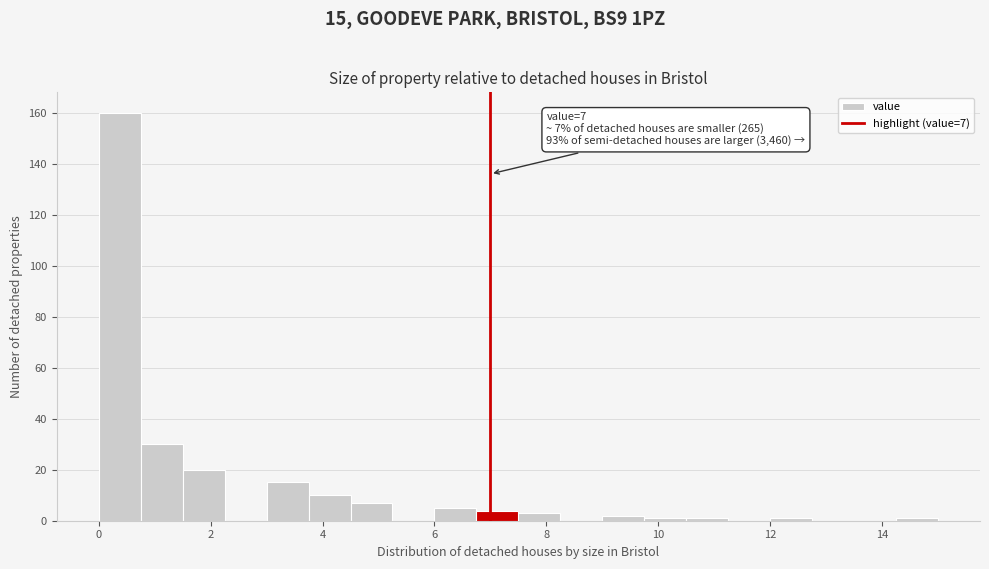

Around what value on the x-axis is the tallest bar? Give the approximate position of its centre, as read against the axis.

0.4